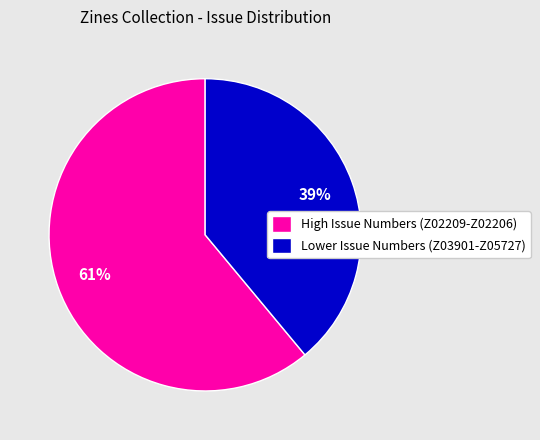

What is the majority slice?

High Issue Numbers (Z02209-Z02206)